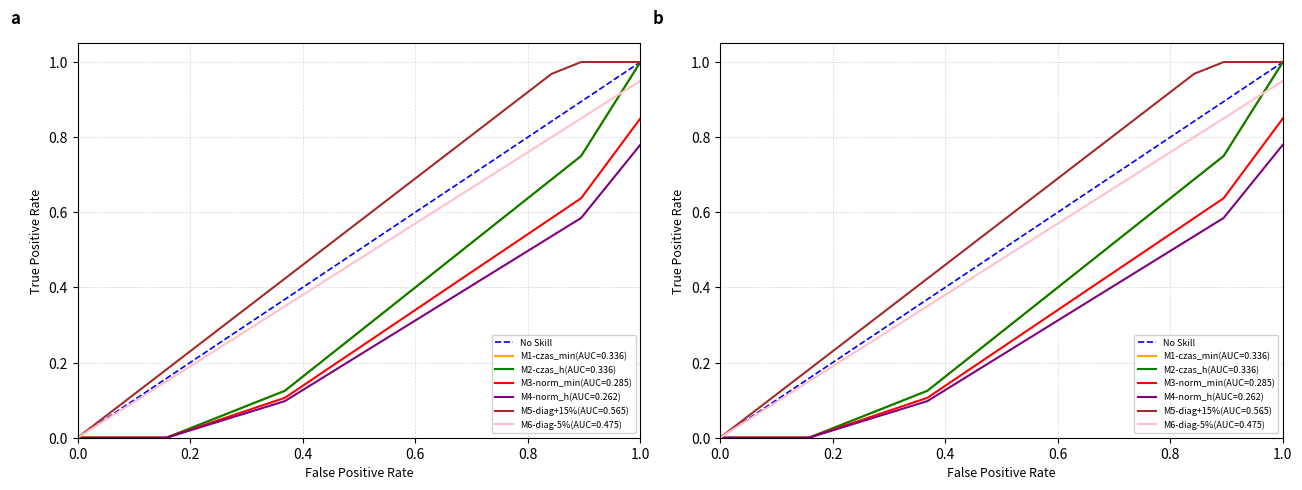

True or false: the data has more than 1 interior local peaks.

False